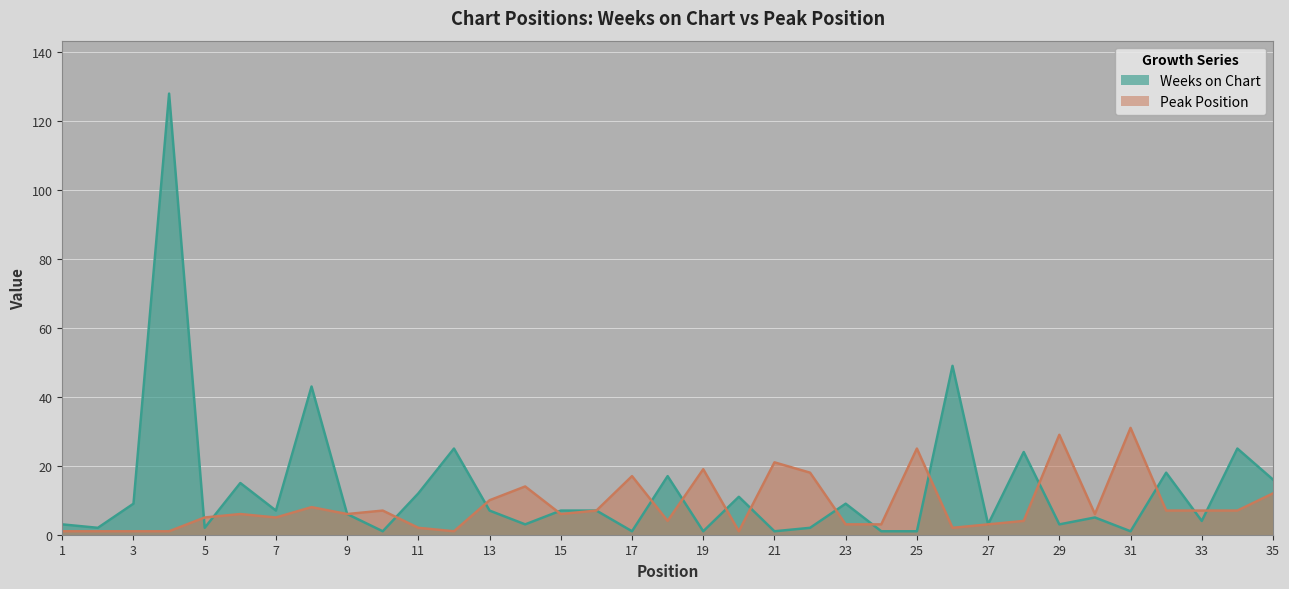

What are all the series names shown in the legend?

Weeks on Chart, Peak Position